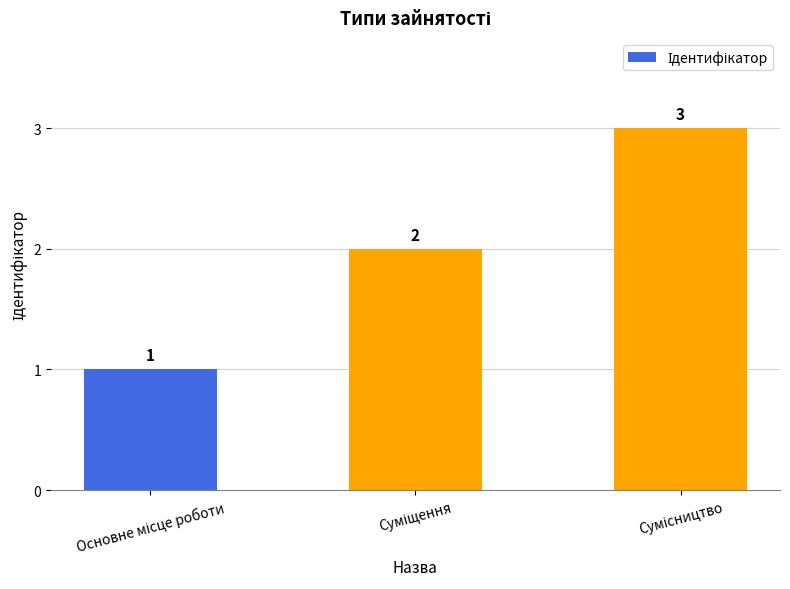

What is the sum of all values?

6